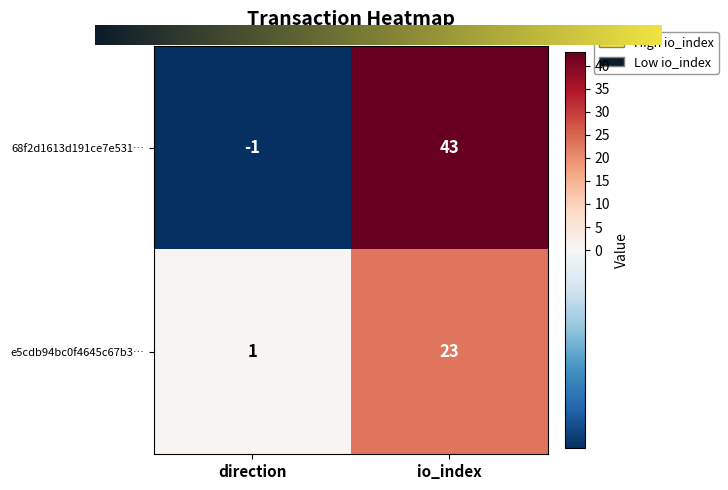

What is the sum of all 68f2d1613d191ce7e531… values?

42